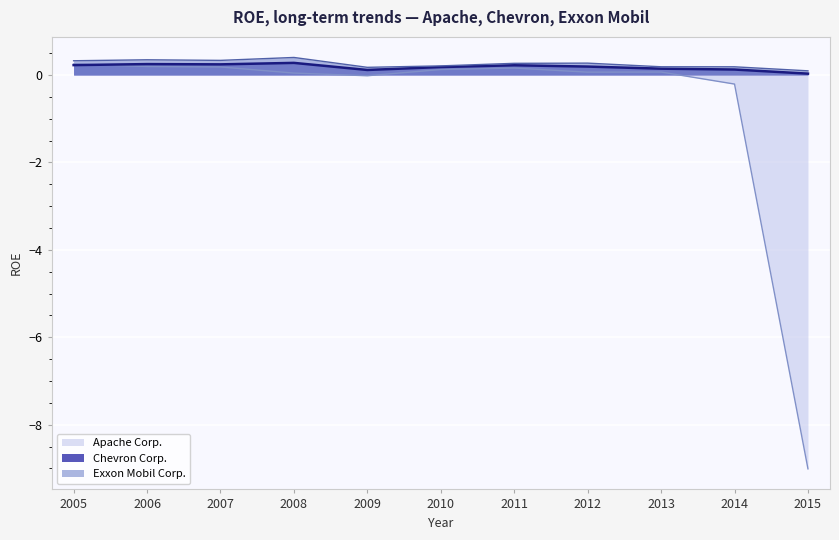

At 2015, list the series in order from largest to smallest.

Exxon Mobil Corp., Chevron Corp., Apache Corp.